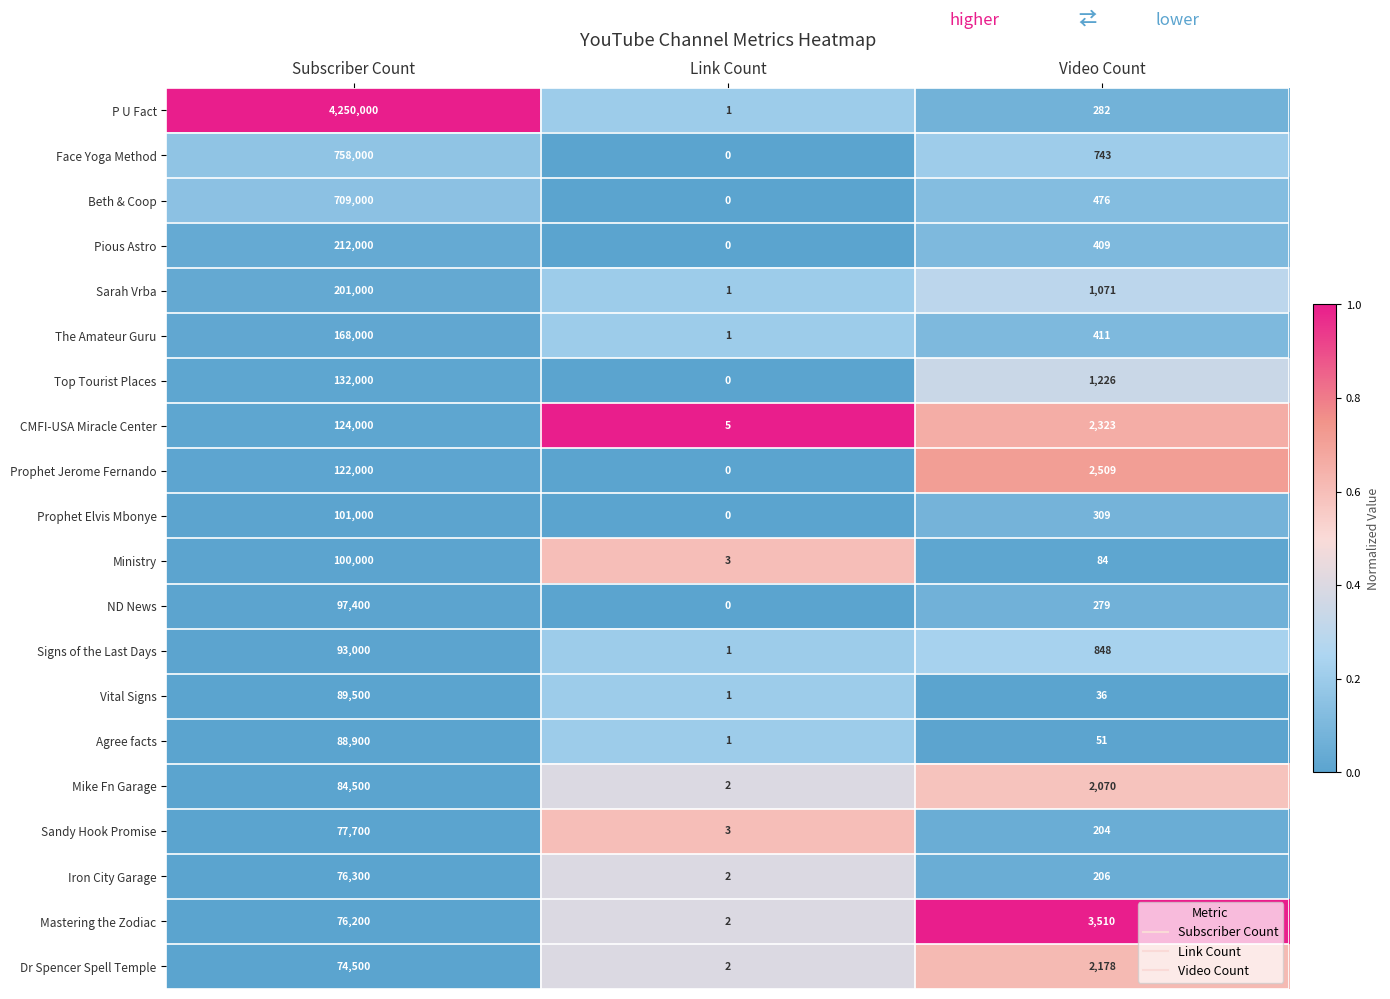

List the series in order of their peak value, highest first.

P U Fact, Face Yoga Method, Beth & Coop, Pious Astro, Sarah Vrba, The Amateur Guru, Top Tourist Places, CMFI-USA Miracle Center, Prophet Jerome Fernando, Prophet Elvis Mbonye, Ministry, ND News, Signs of the Last Days, Vital Signs, Agree facts, Mike Fn Garage, Sandy Hook Promise, Iron City Garage, Mastering the Zodiac, Dr Spencer Spell Temple